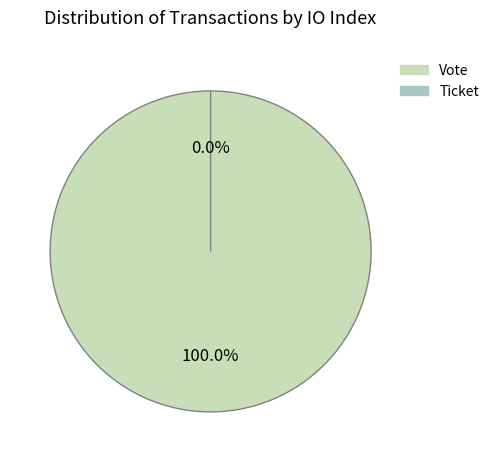

Do Vote and Ticket together represent more than half of the pie?

Yes